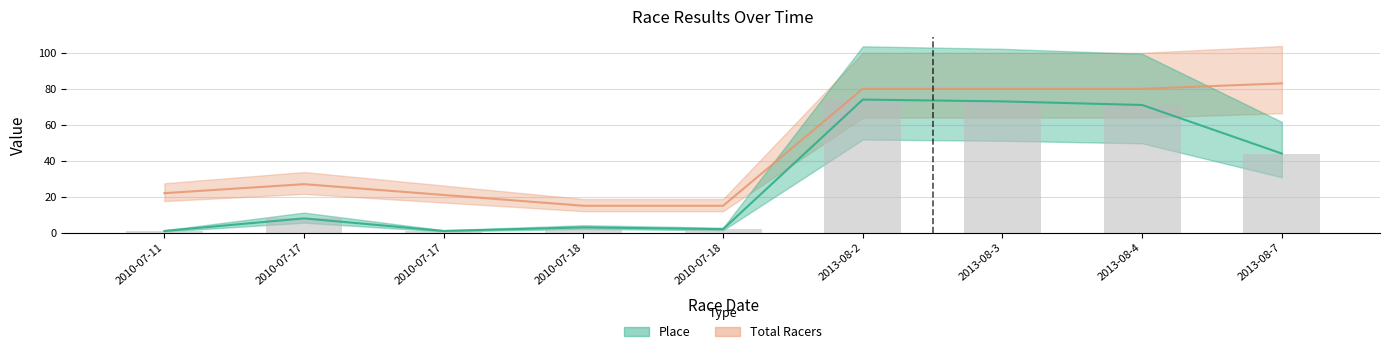

What is the label of the 4th bar from the right?

2013-08-2